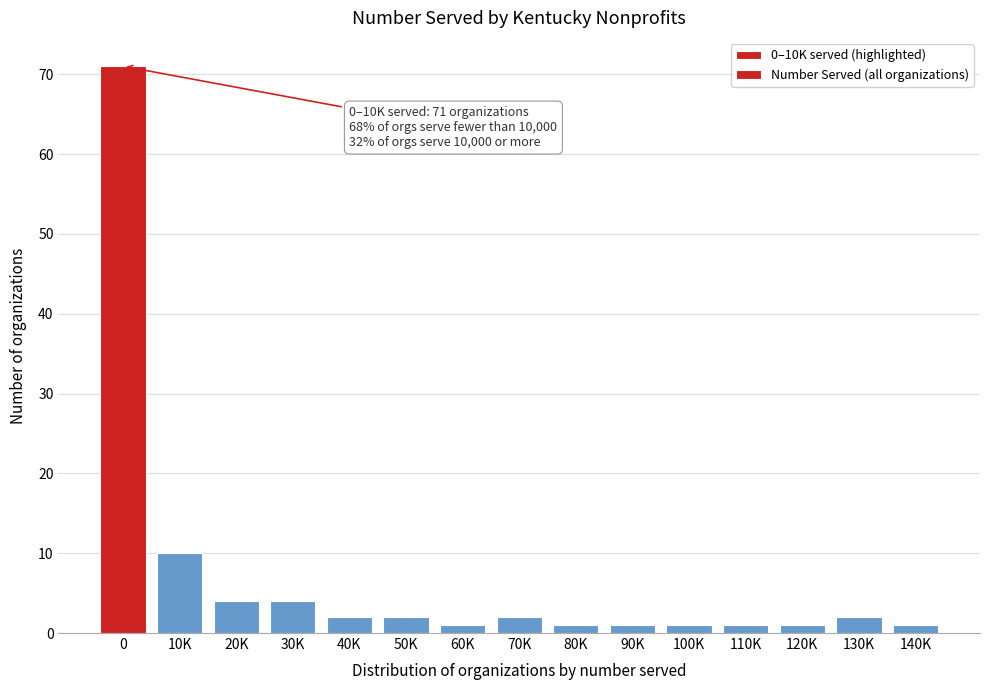

Reading left to right, extract all data points from this chart.

0=71	10K=10	20K=4	30K=4	40K=2	50K=2	60K=1	70K=2	80K=1	90K=1	100K=1	110K=1	120K=1	130K=2	140K=1